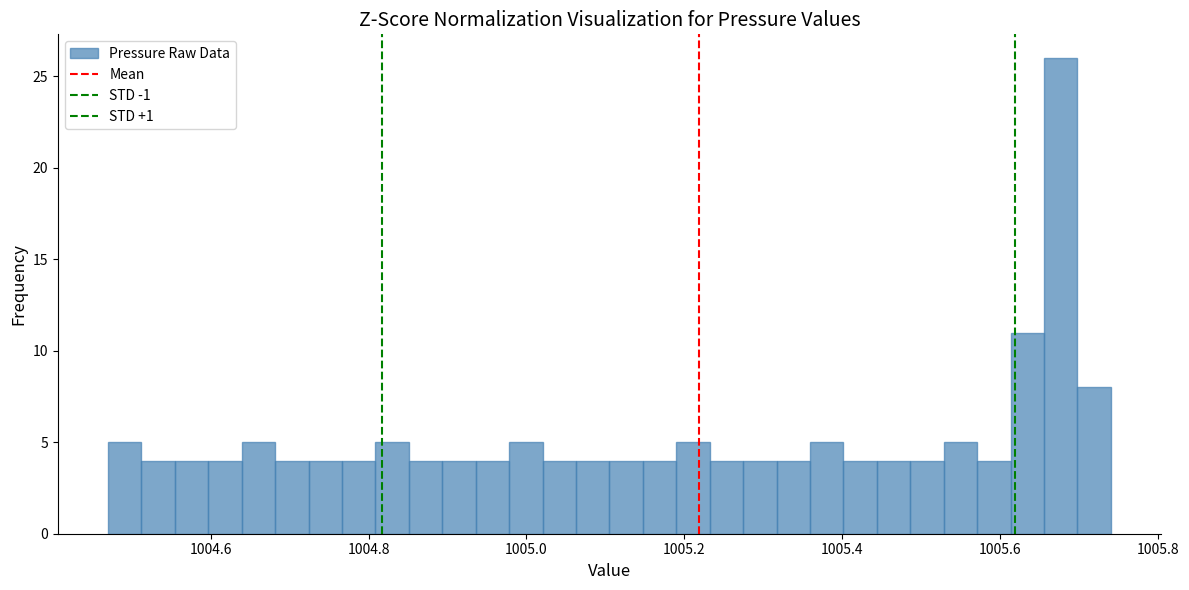

Read against the x-axis, roughly where is the centre of the tallest bar?

1005.68